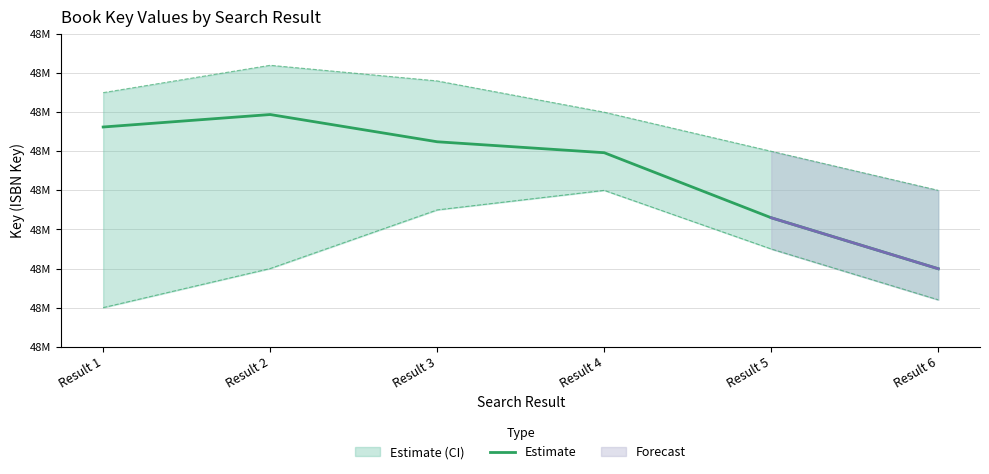

Reading left to right, list all the values displayed in this chart.

Result 1=48626210	Result 2=48629402	Result 3=48622432	Result 4=48619635	Result 5=48602991	Result 6=48589946